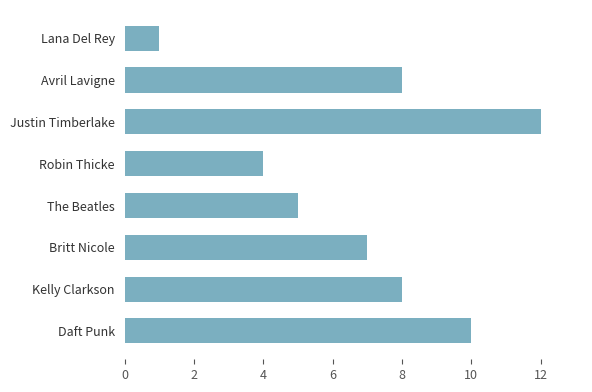

How many bars are there in total?

8